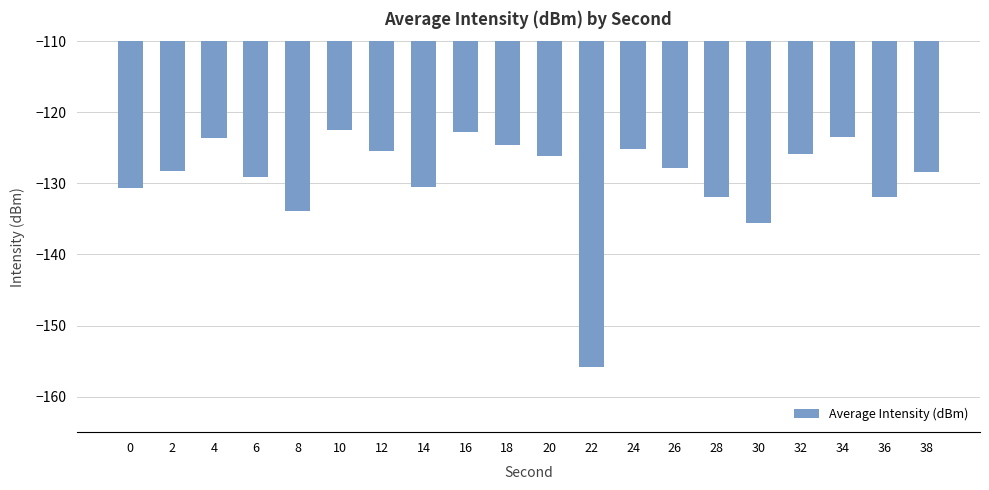

The chart shows a value of -133.9 at 8. True or false?

True